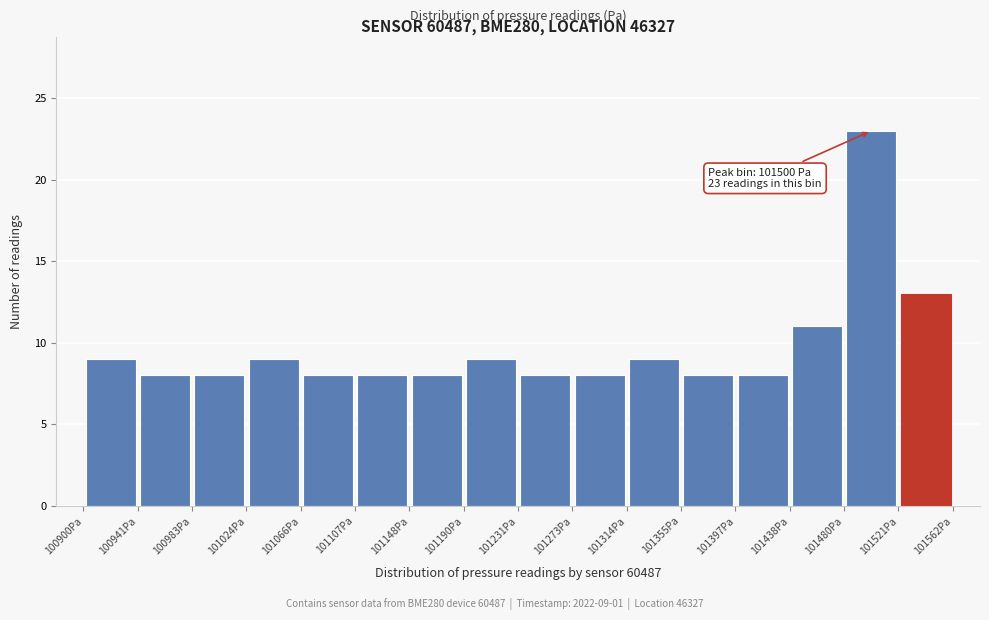

Which range on the x-axis has the tallest bar?

101480 to 101520